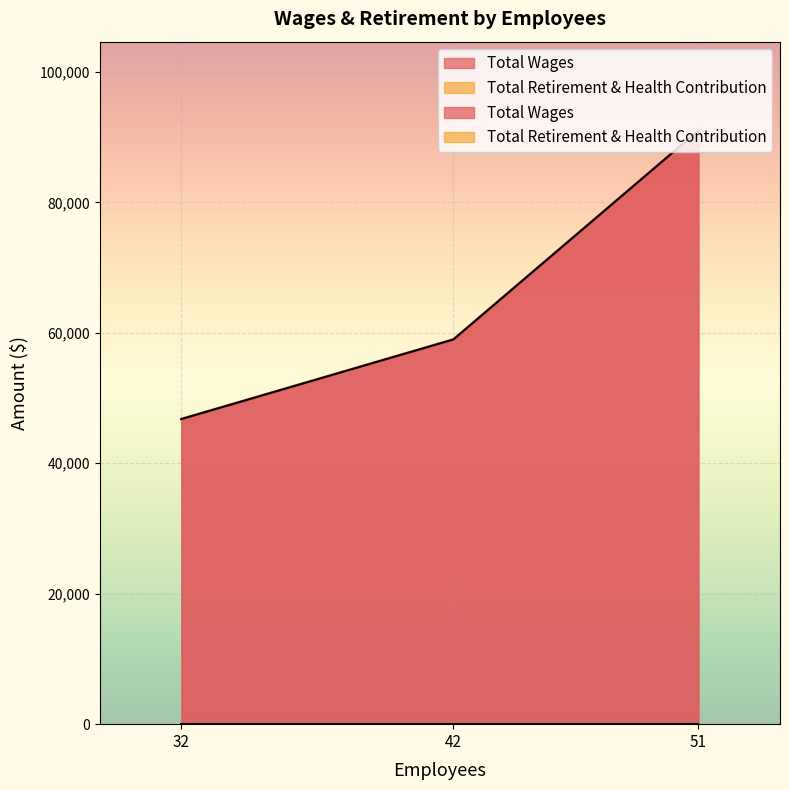

True or false: Total Wages has a value of 46771 at 32.

True